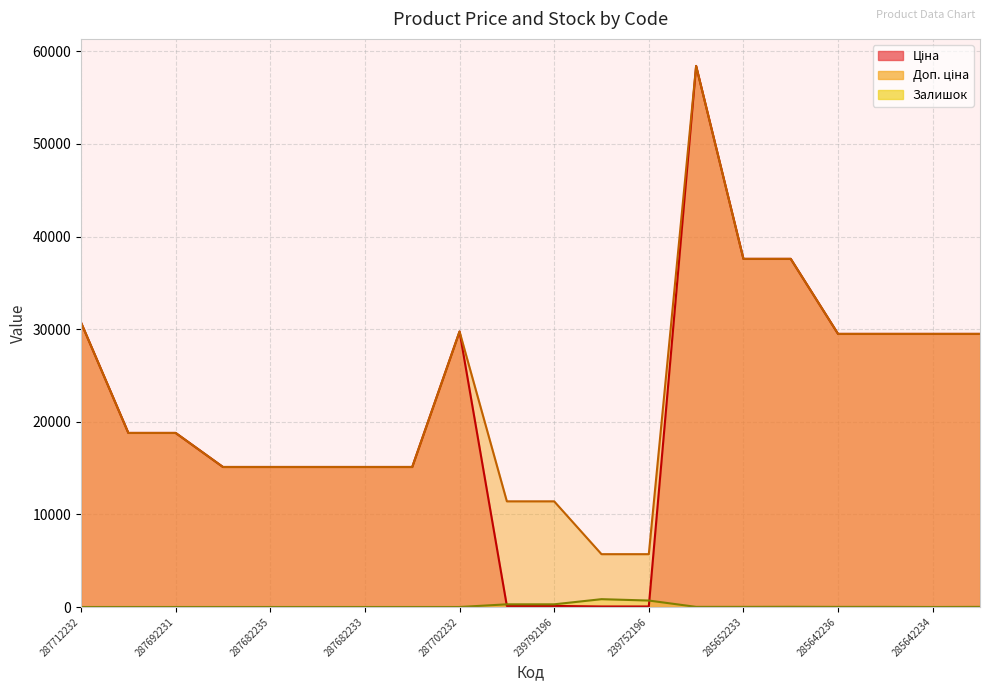

At which label is Залишок closest to 422?

239792196